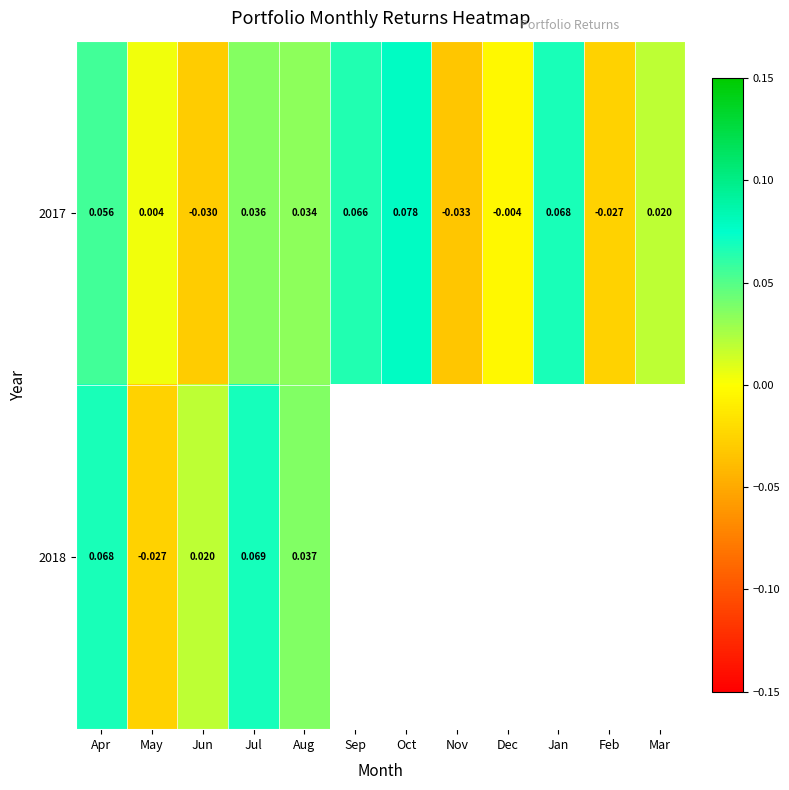

How many values in 2017 are above zero?

8